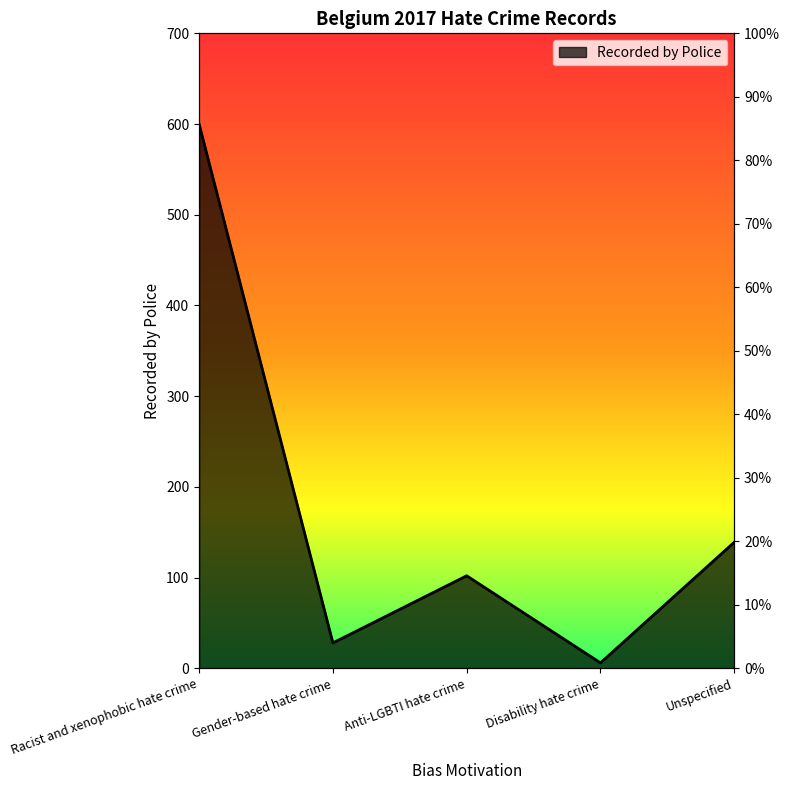

Where is the first local maximum?

Anti-LGBTI hate crime